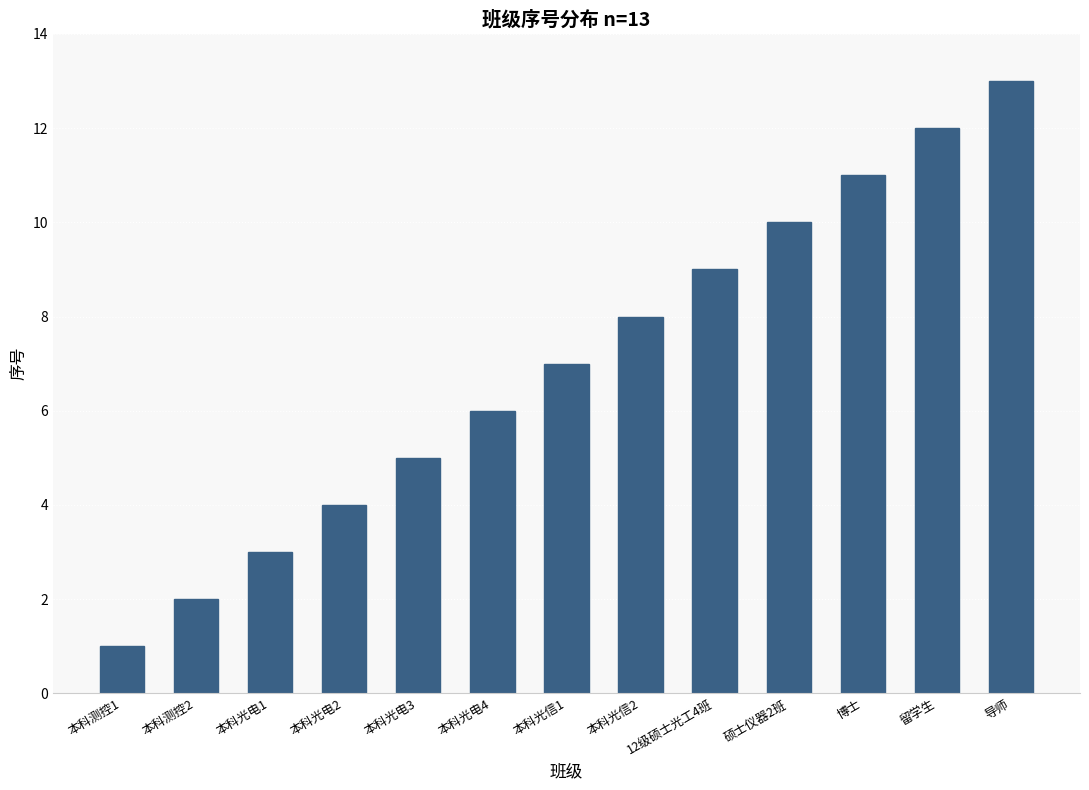

At which category does the chart reach its minimum across all series?

本科测控1